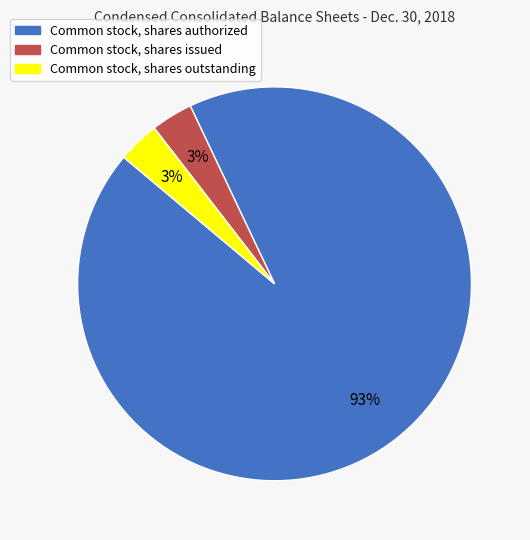

What is the largest slice in the pie chart?

Common stock, shares authorized